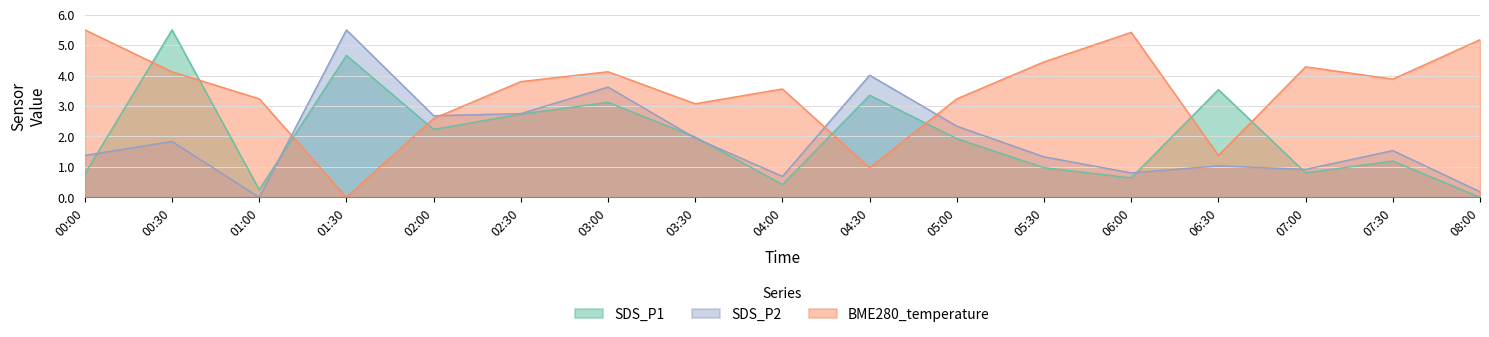

Which category has the highest value in the SDS_P2 series?

01:30